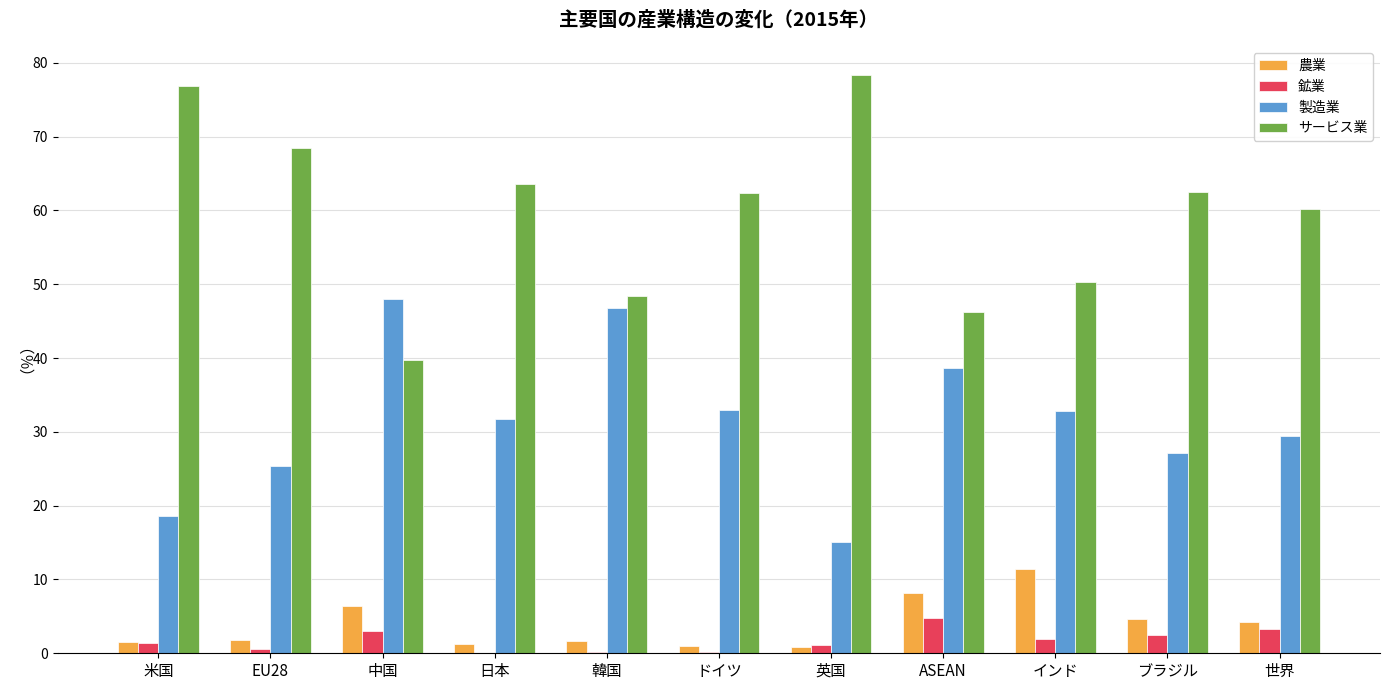

Count the number of data series in this chart.

4